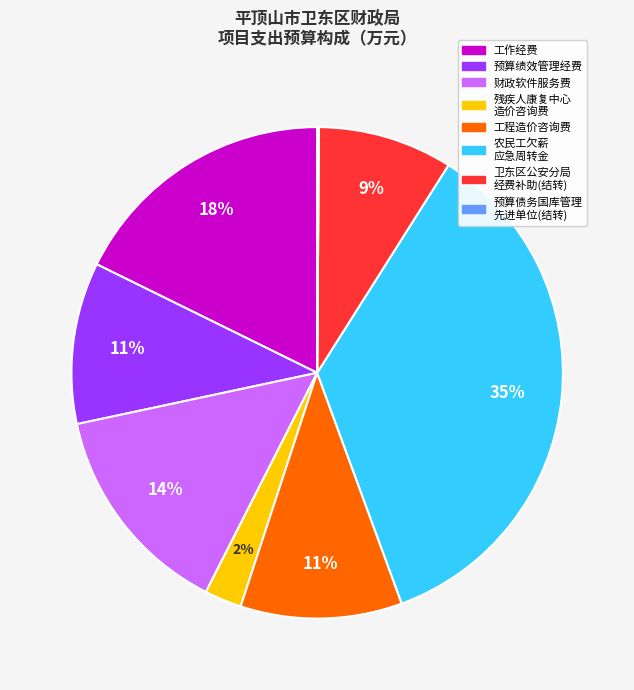

Is there any slice that represents more than half of the pie?

No